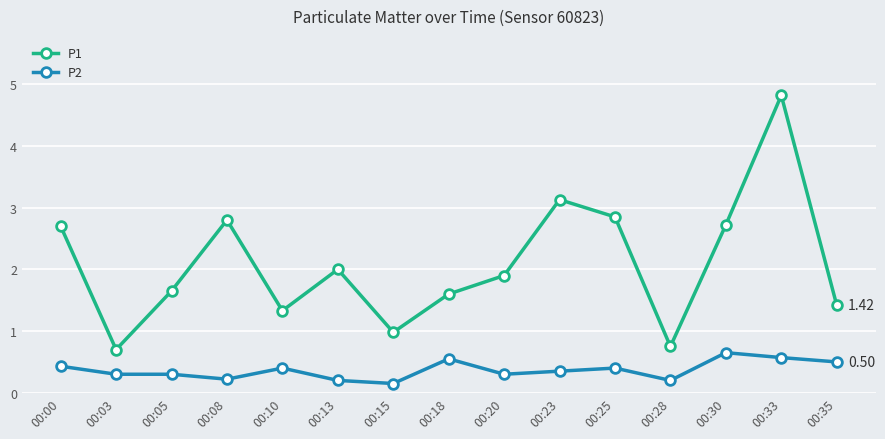

Rank the series by their maximum value, from highest to lowest.

P1, P2